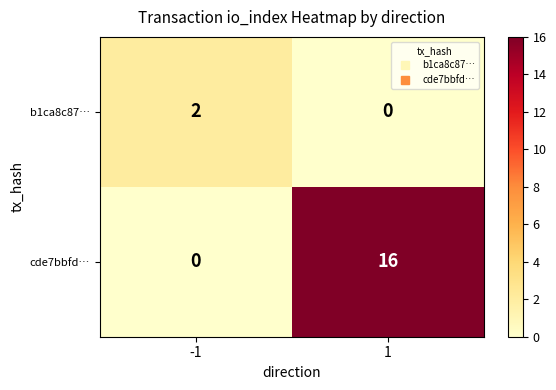

At how many categories does at least one series exceed 6?

1